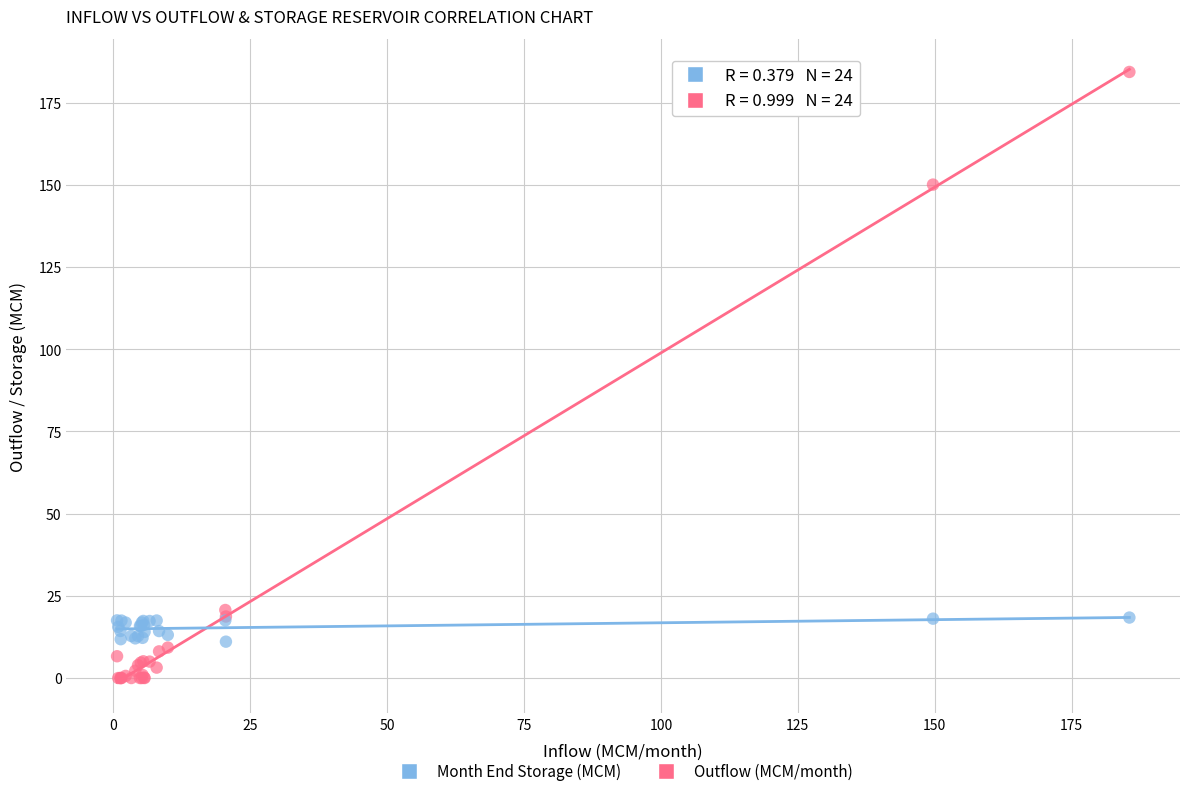

Which series contains the lowest Y value?

Outflow (MCM/month)